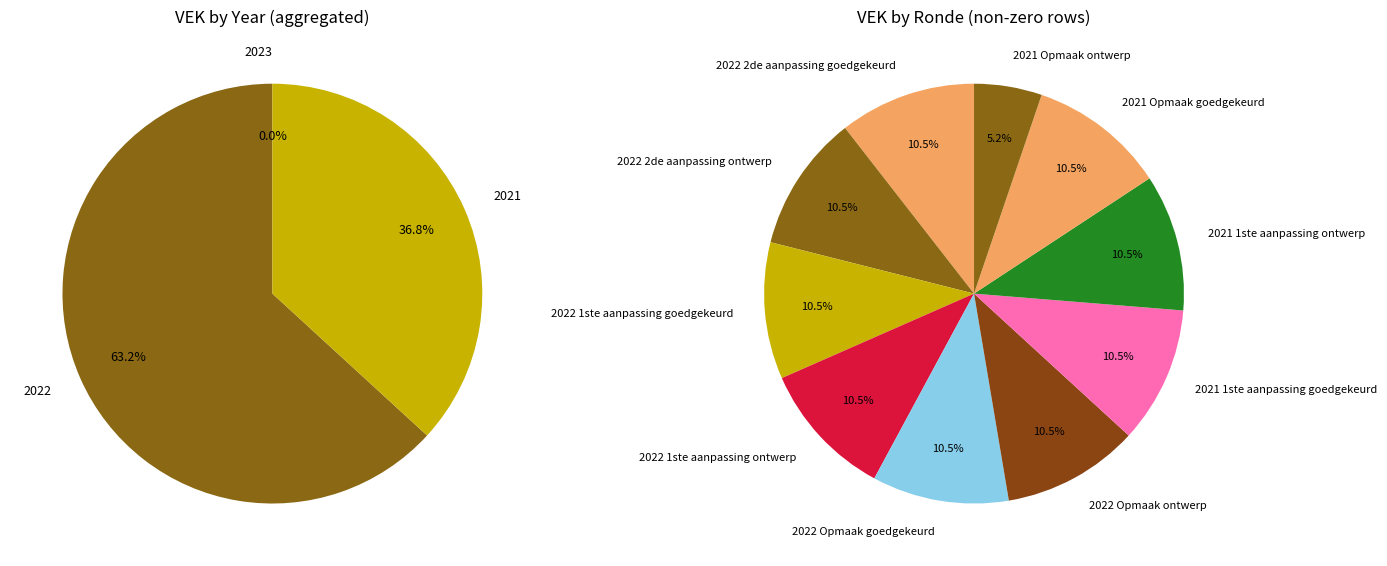

Is 2022 1ste aanpassing goedgekeurd the majority of the pie?

No